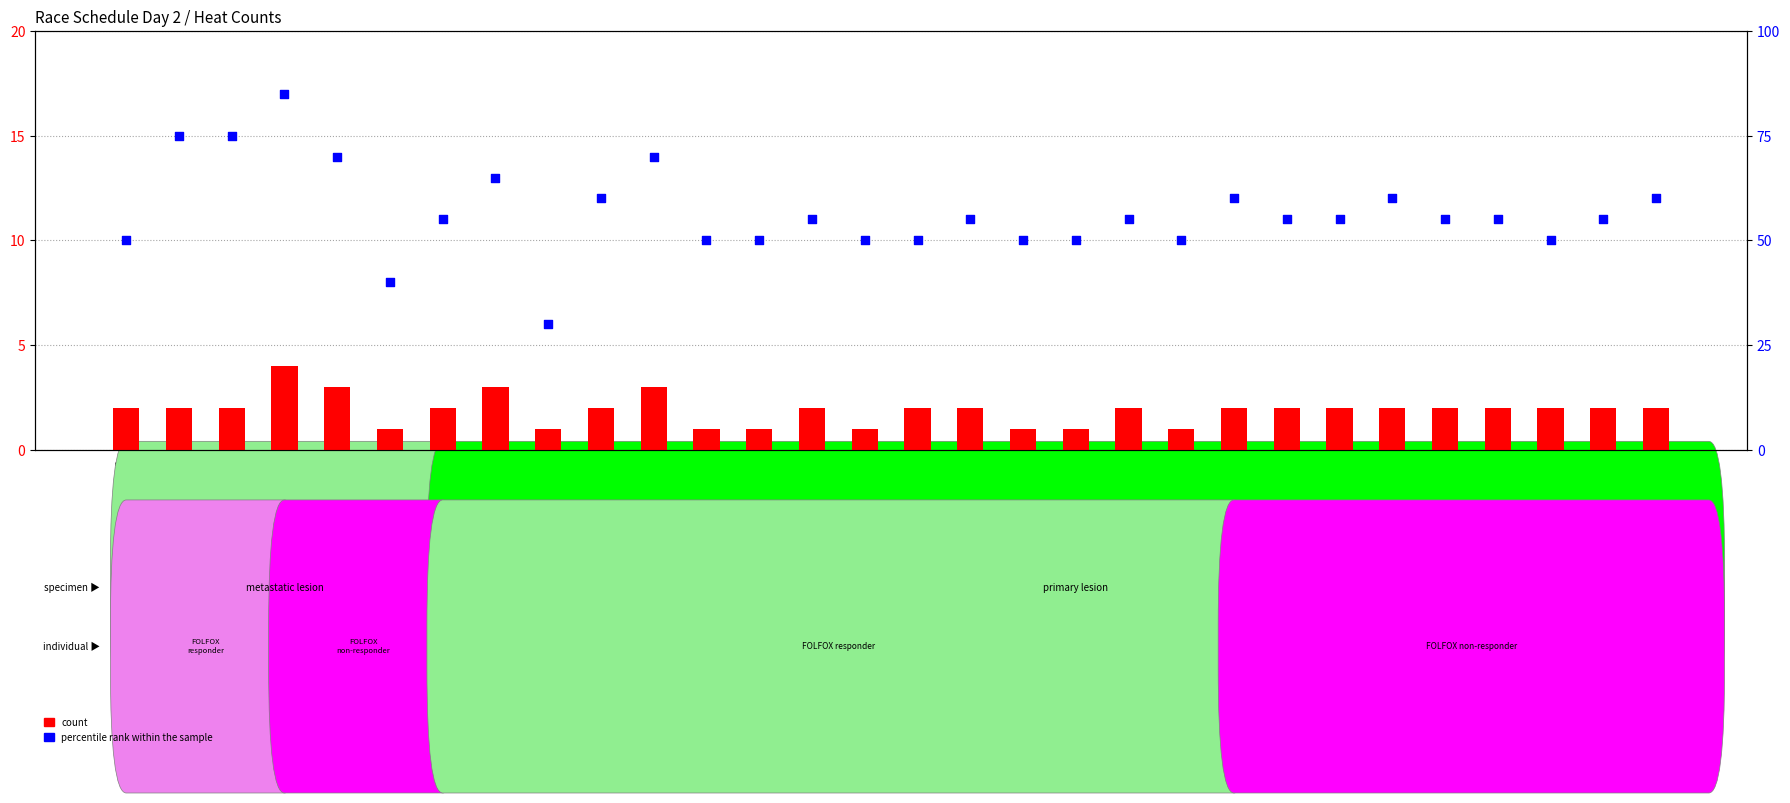

What is the total value across all series at Event#42
heat,3?

41